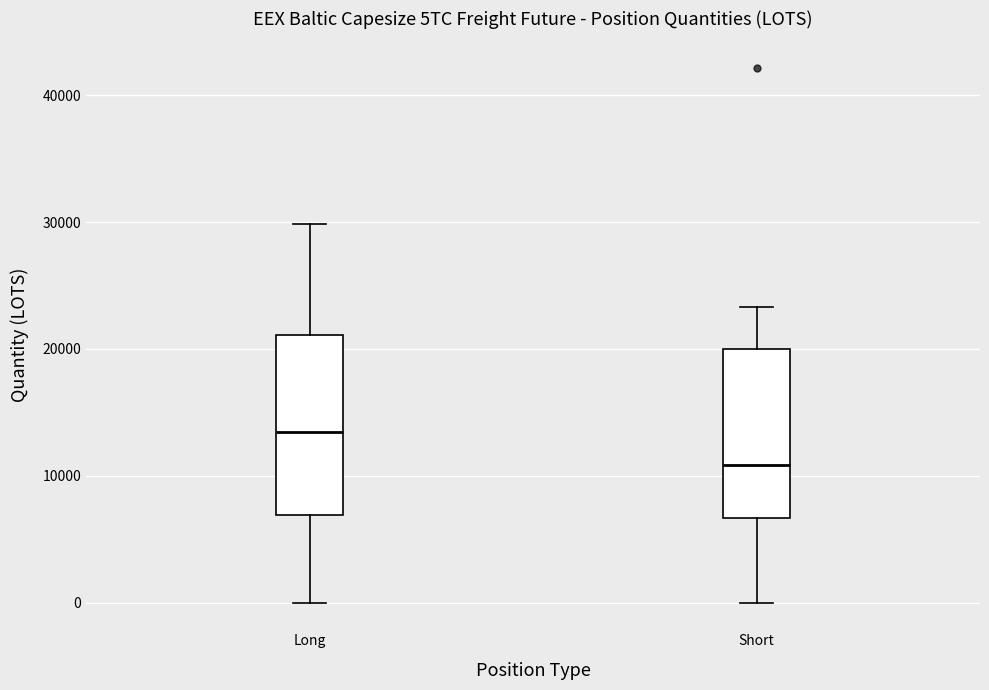

Where does the lower whisker of the box for Long end on the y-axis? The values are not printed on the chart, so give them approximately, as read against the axis.

0